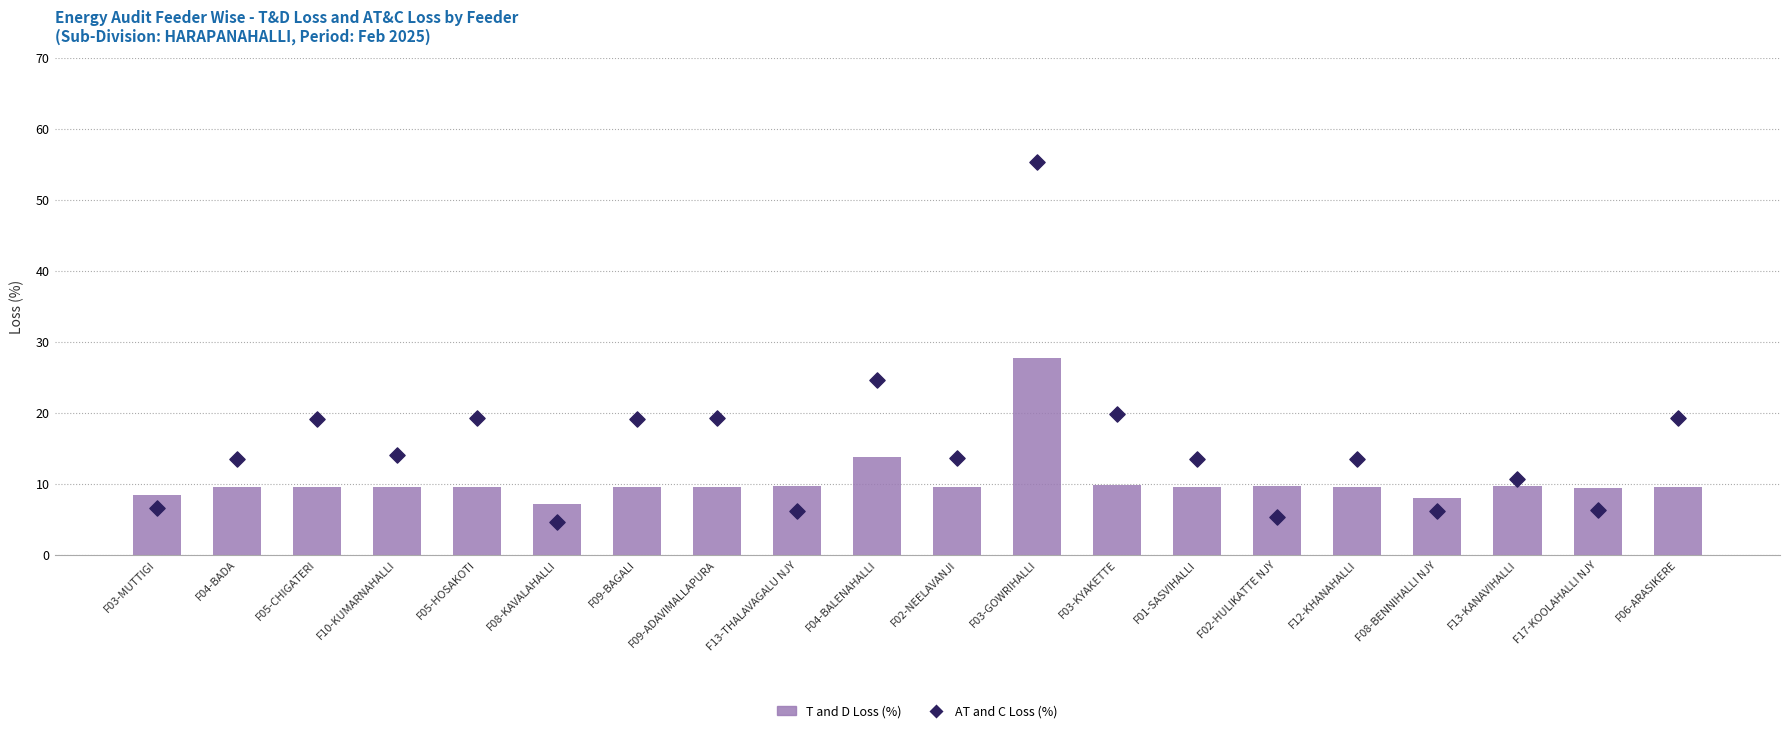

At which category is the sum across all series the highest?

F03-GOWRIHALLI